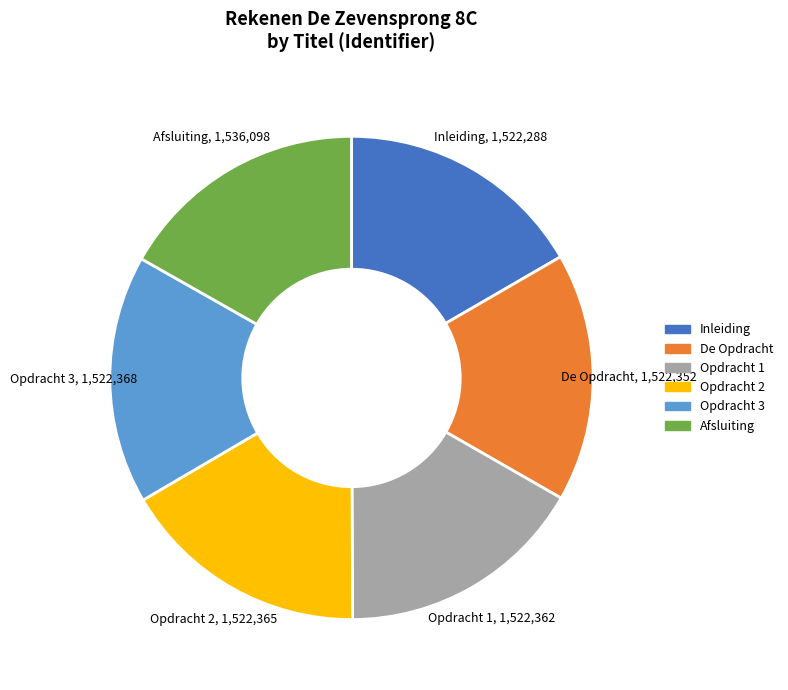

What is the ratio of the value at Opdracht 1 to the value at Inleiding?

1.0